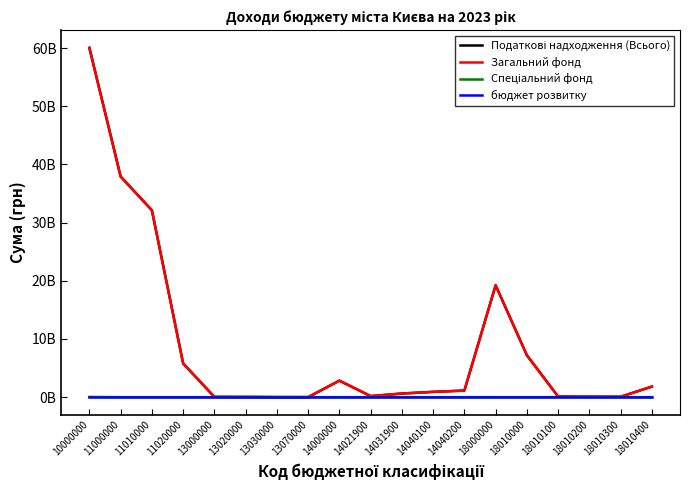

Does the chart have visible grid lines?

No